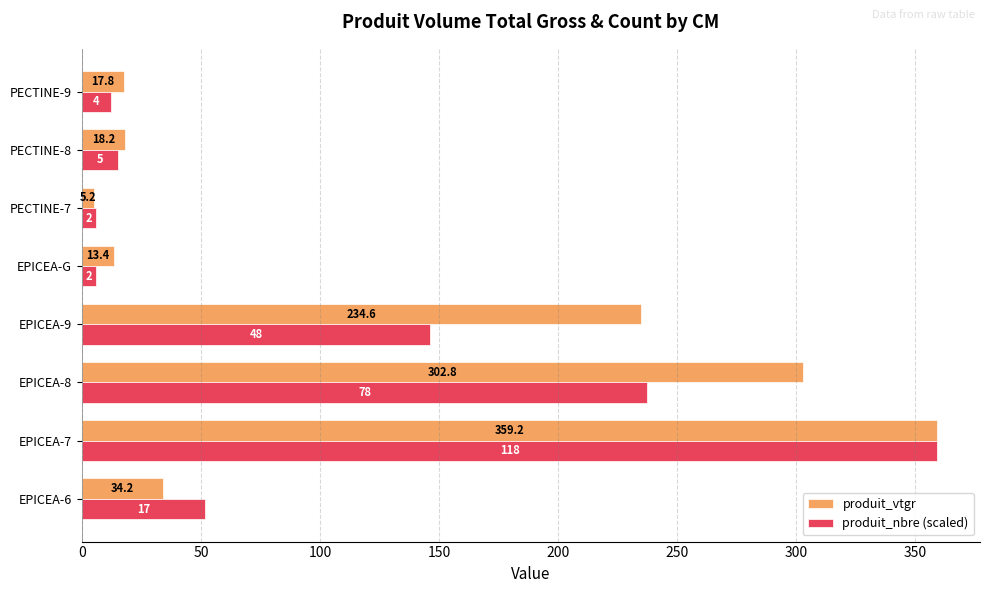

Is the value of produit_vtgr at EPICEA-8 greater than the value of produit_nbre (scaled) at PECTINE-9?

Yes